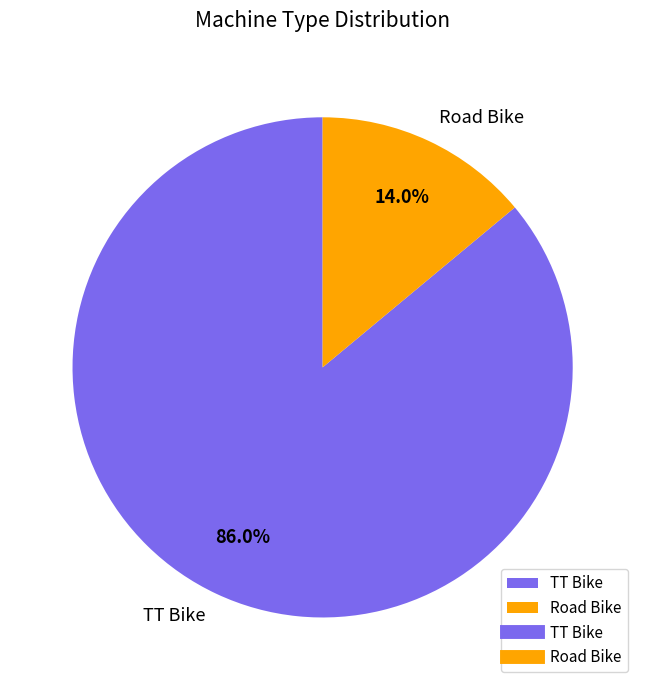

To the nearest percent, what is the average slice percentage?

50%